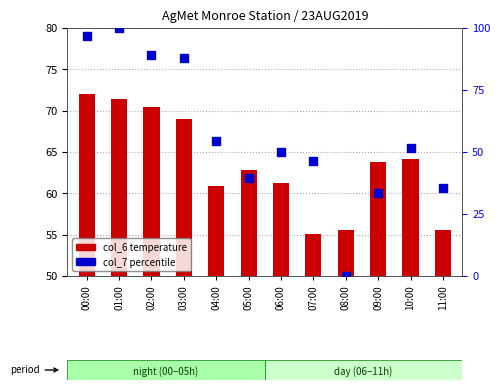

Which series has the largest Y range (max minus min)?

col_7 (percentile)